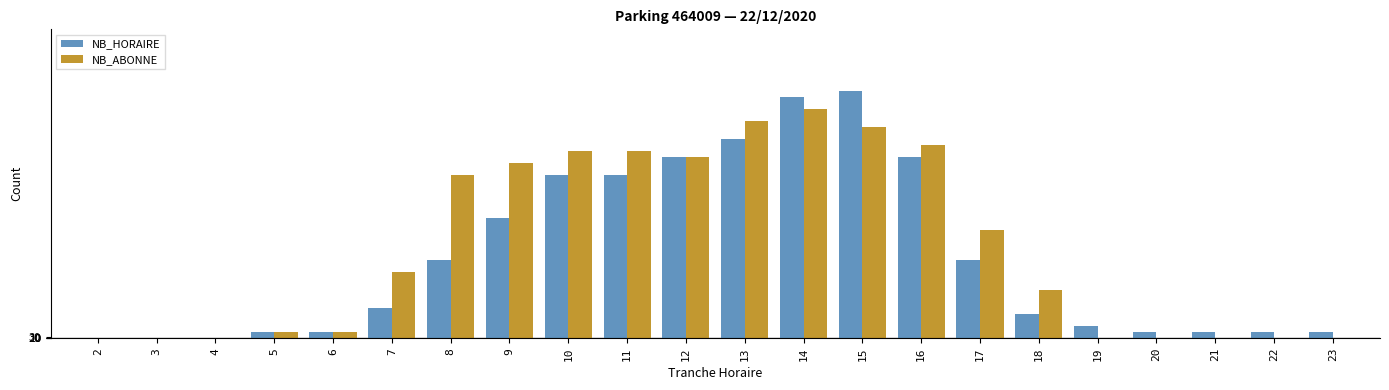

At which label does NB_HORAIRE first exceed 5?

8